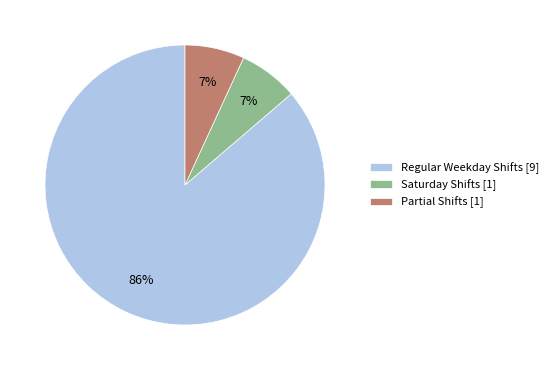

True or false: Regular Weekday Shifts [9] accounts for 99% of the total.

False